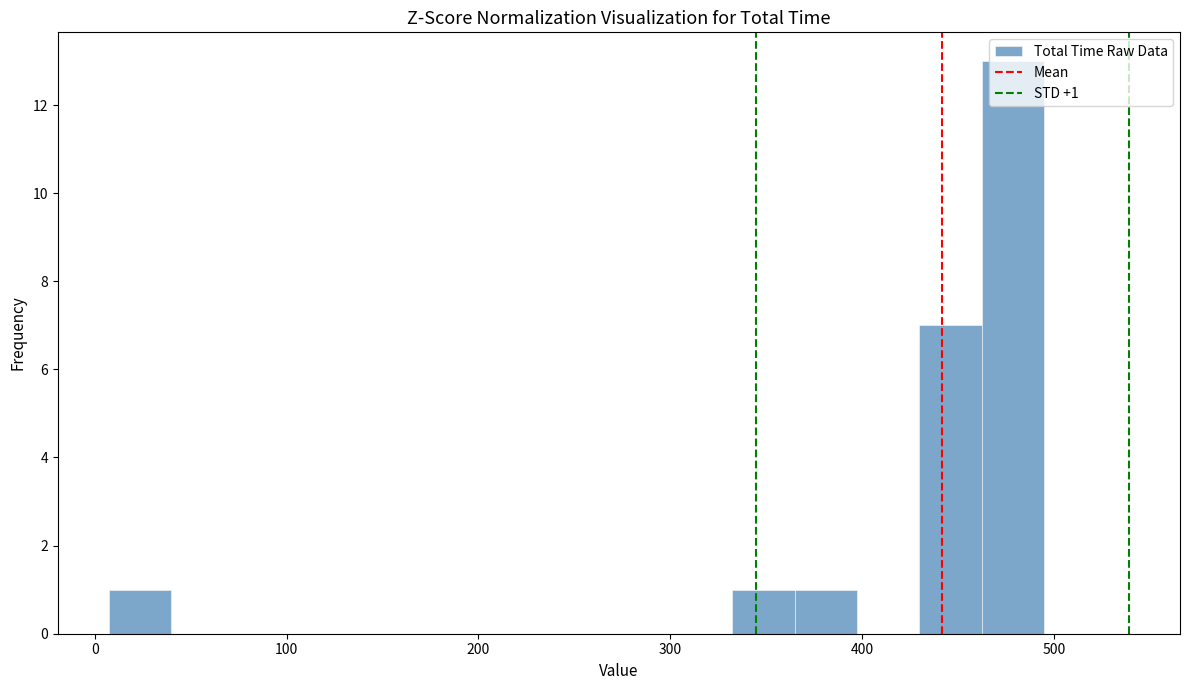

Read against the x-axis, roughly where is the centre of the tallest bar?

480